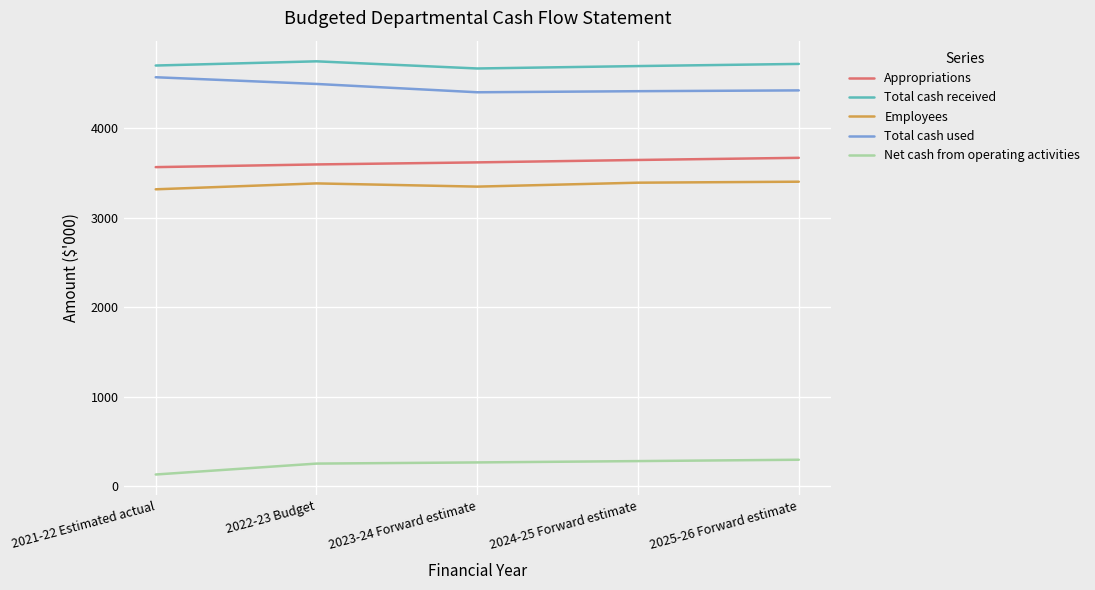

Is it true that Total cash received equals 8428 at 2022-23 Budget?

False